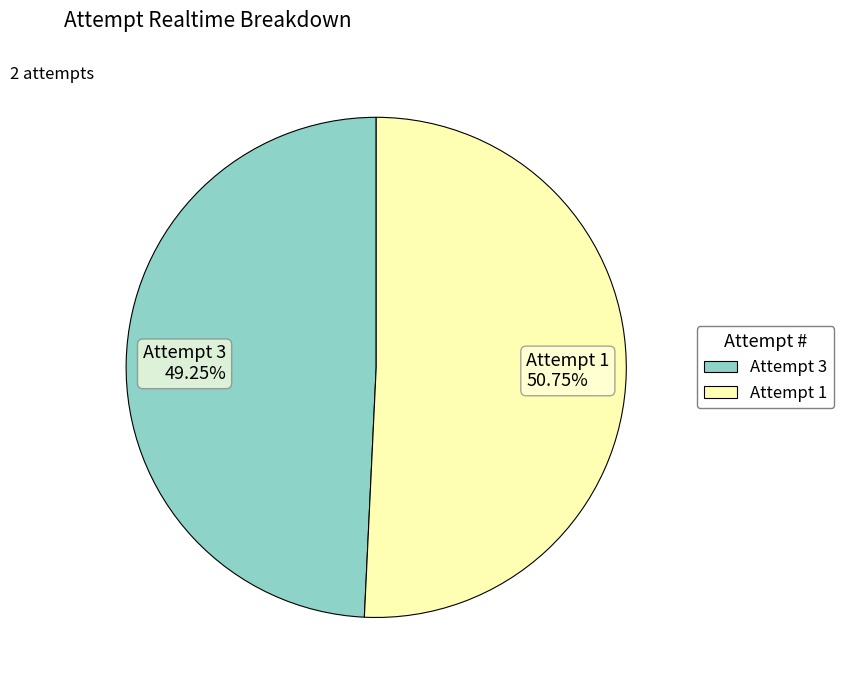

To the nearest percent, what is the difference between the largest and smallest slice percentages?

2%